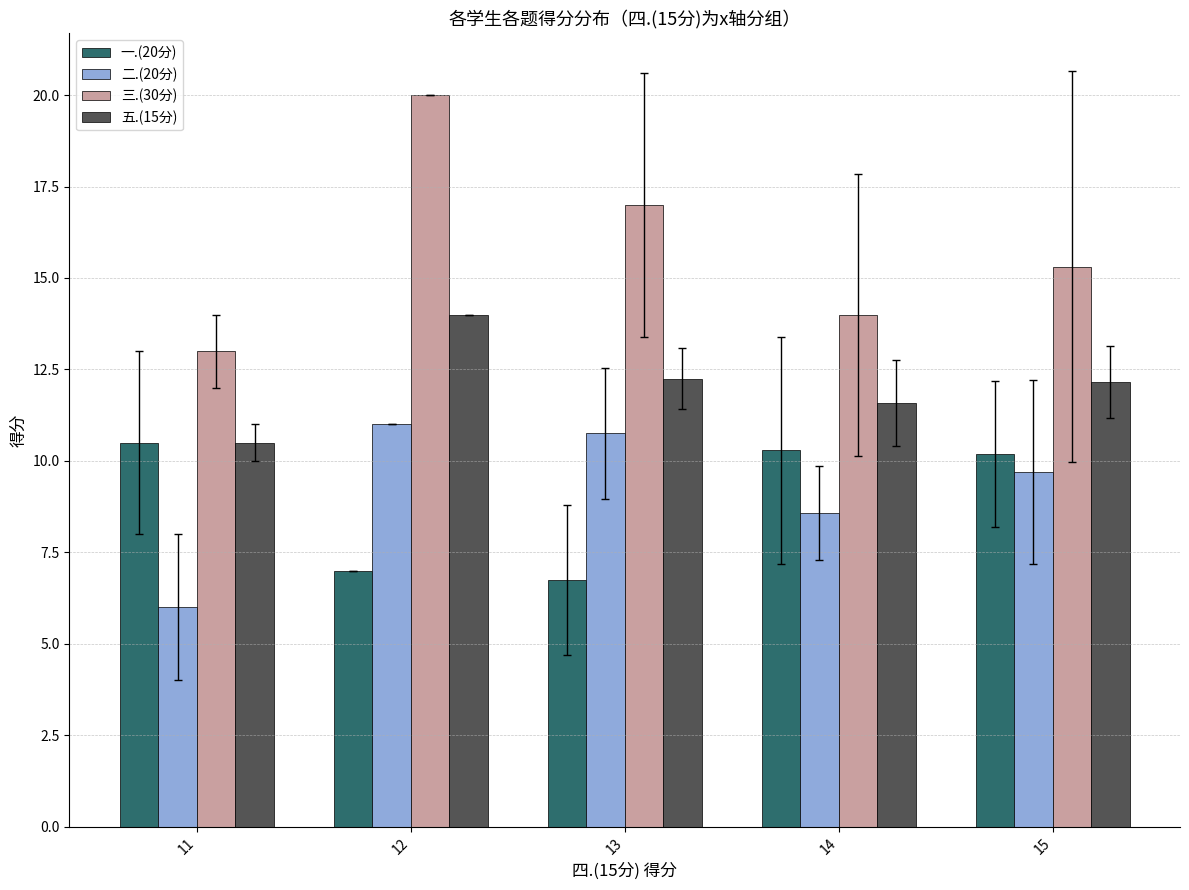

What is the sum of all 三.(30分) values?

79.3